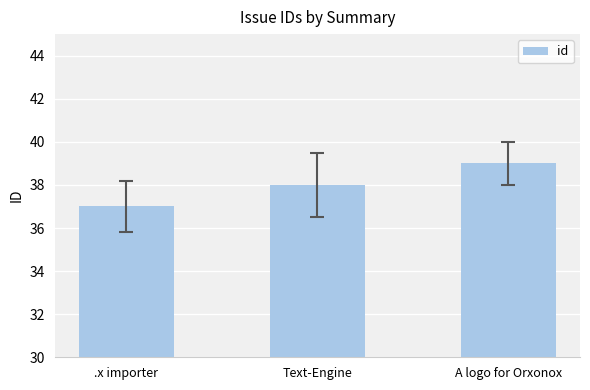

What is the greatest value displayed?

39